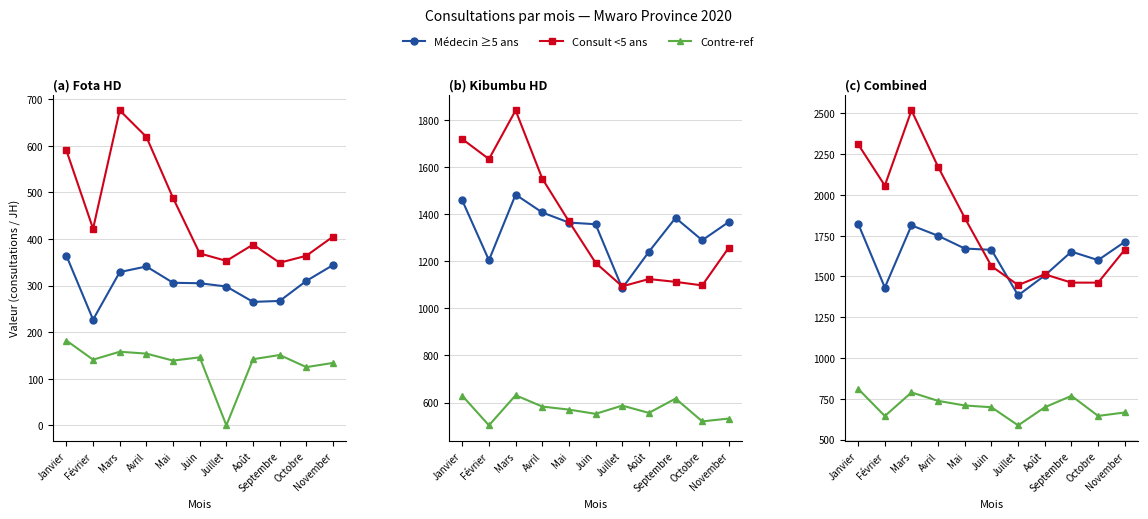

Which category has the lowest value in the Médecin ≥5 ans series?

Juillet